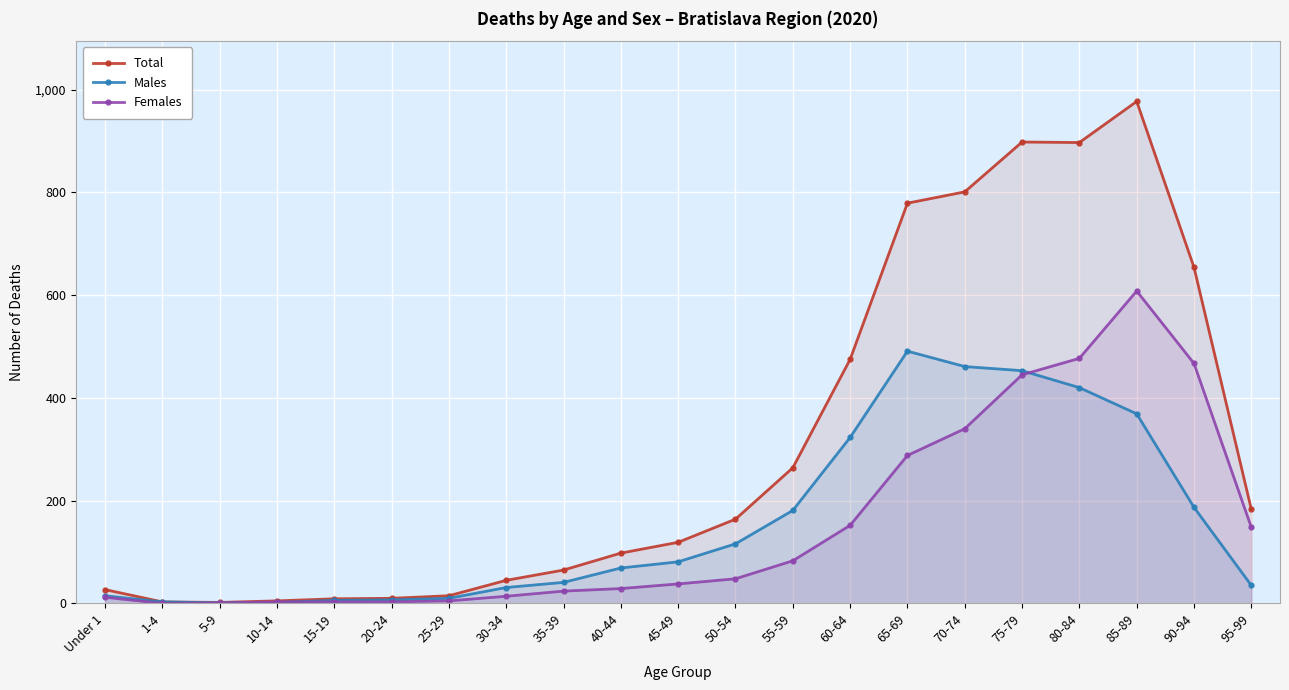

Which series changed the most between 25-29 and 35-39?

Total